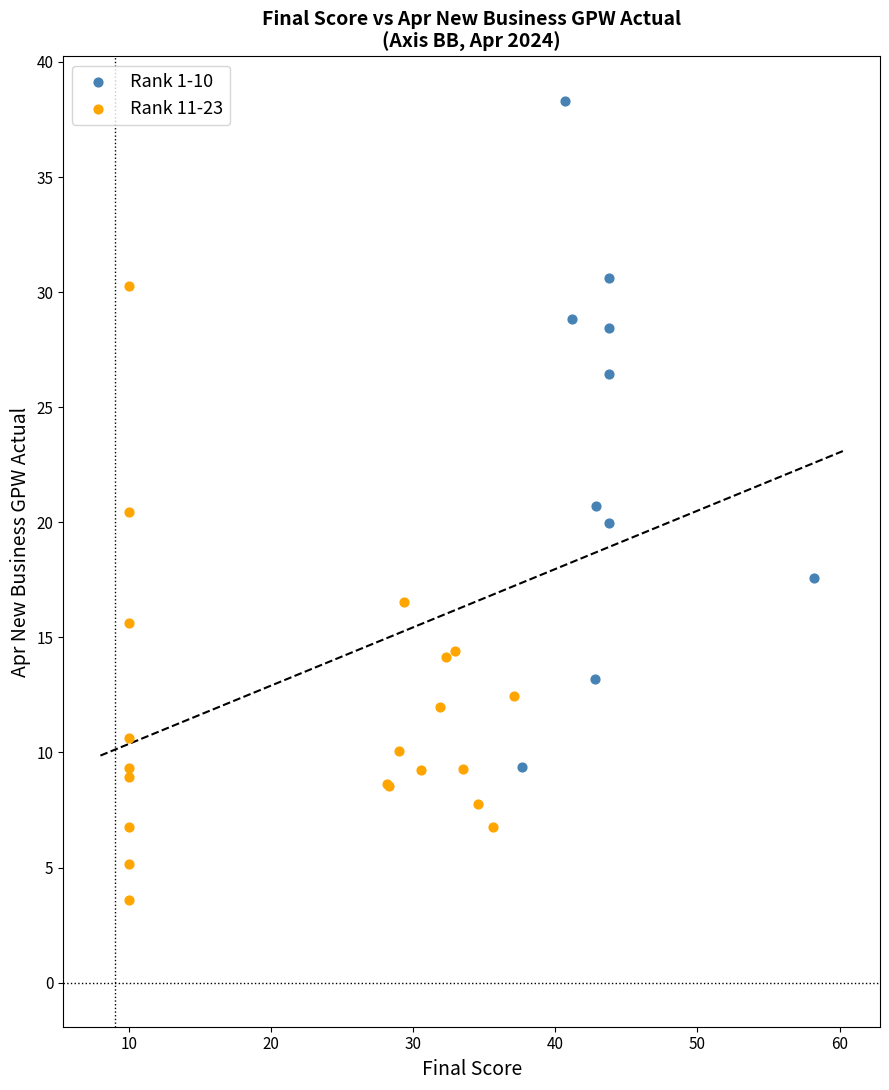

What are all the series names shown in the legend?

Rank 1-10, Rank 11-23